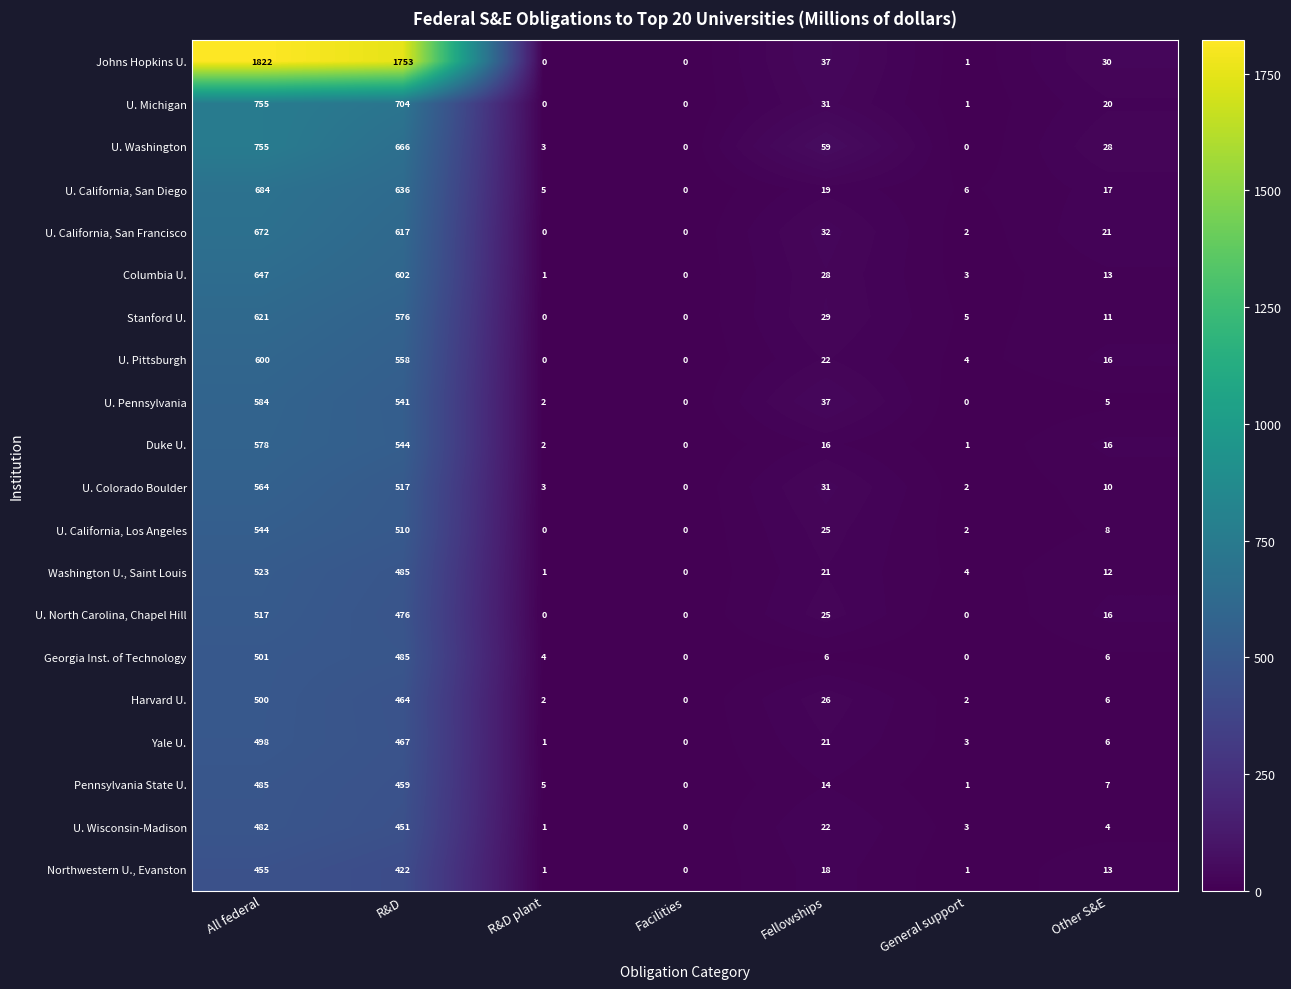

What is the difference between the second highest and second lowest values in the U. California, San Diego series?

631